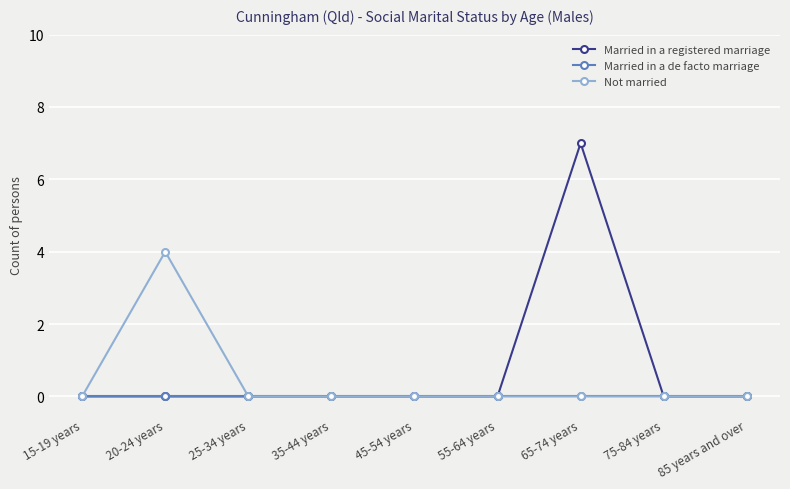

Where is the first local maximum for Not married?

20-24 years